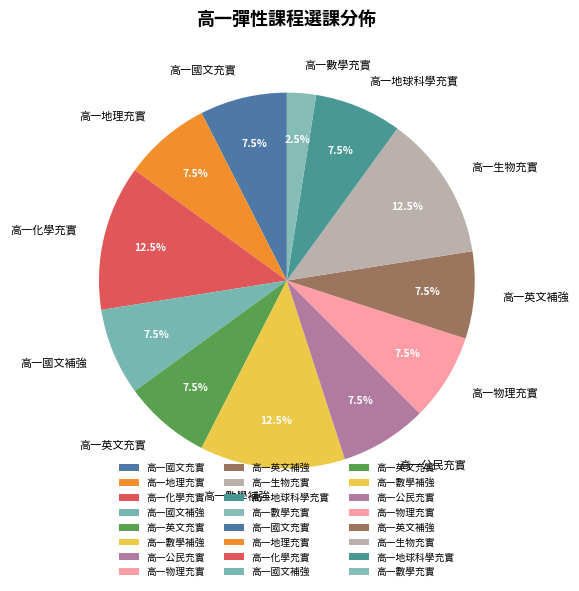

To the nearest percent, what is the average slice percentage?

8%